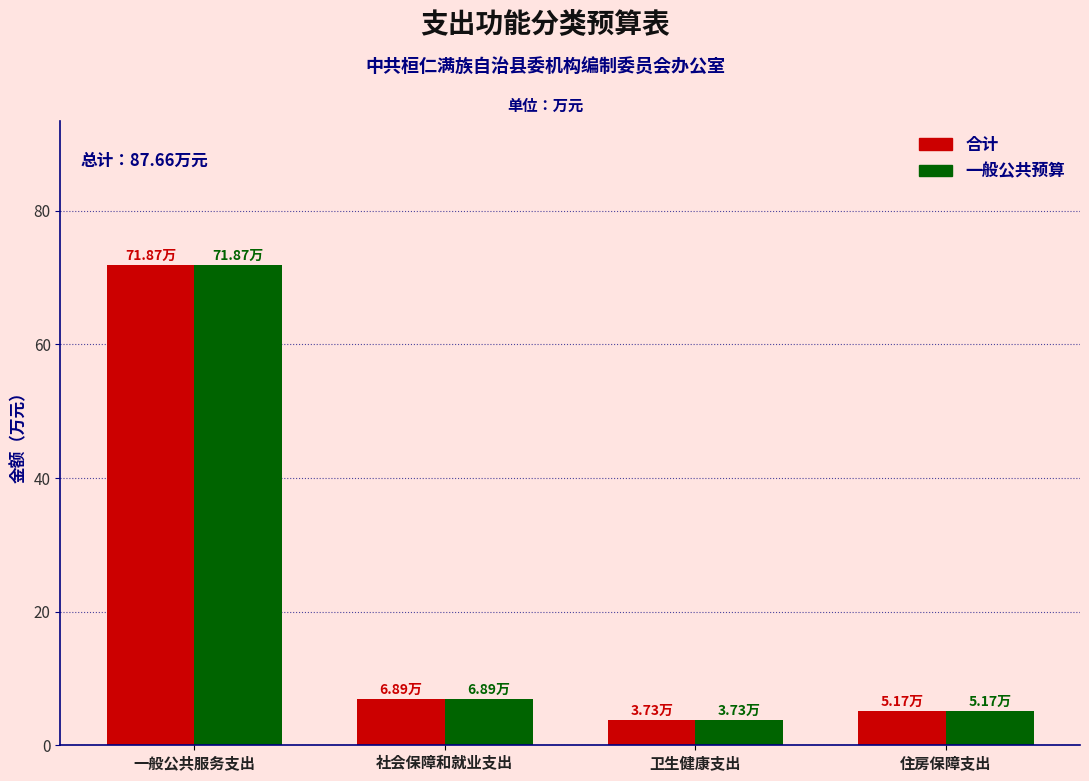

What is the sum of the 一般公共预算 values at 卫生健康支出 and 社会保障和就业支出?

10.6